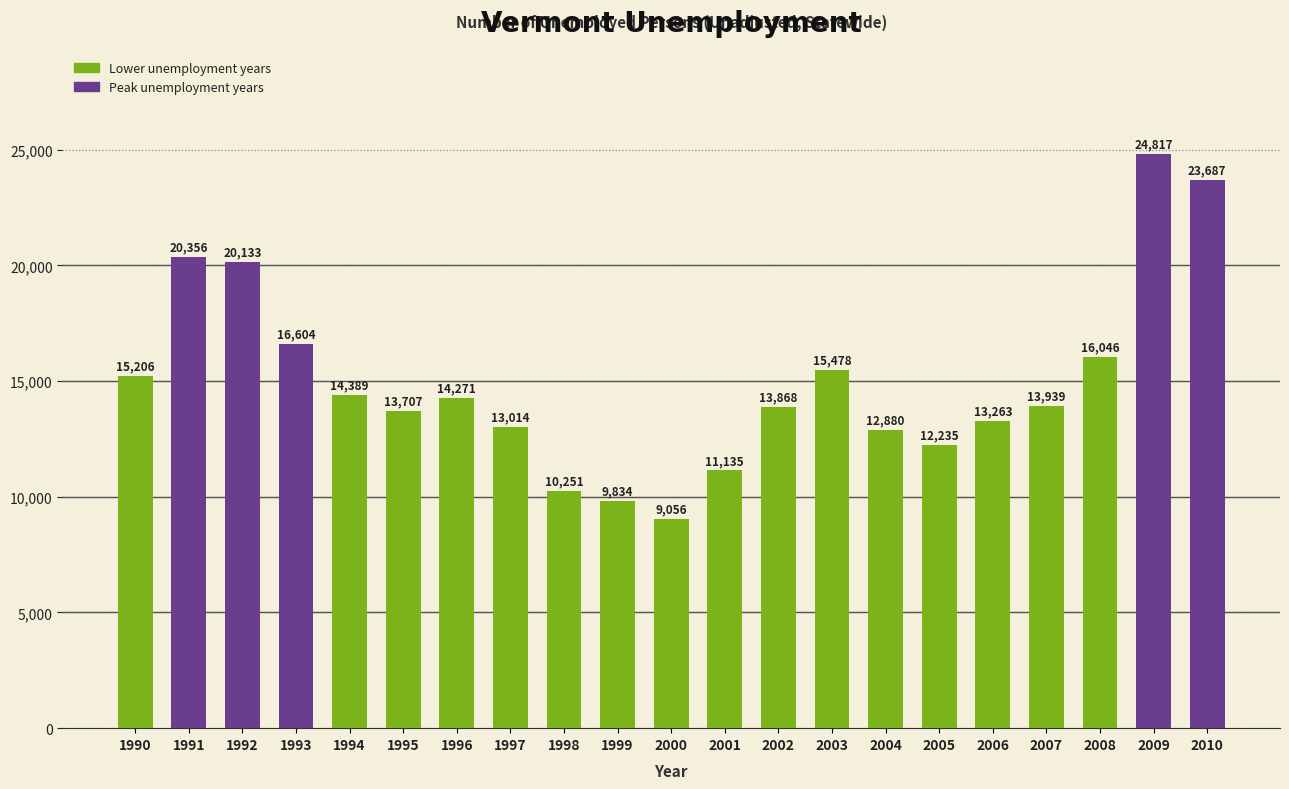

Which category has the lowest value across all series?

2000